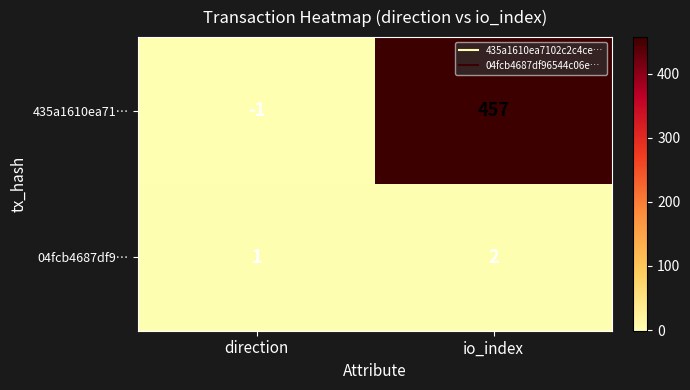

Reading left to right, transcribe all the data shown in this chart.

435a1610ea71…: direction=-1	io_index=457
04fcb4687df9…: direction=1	io_index=2